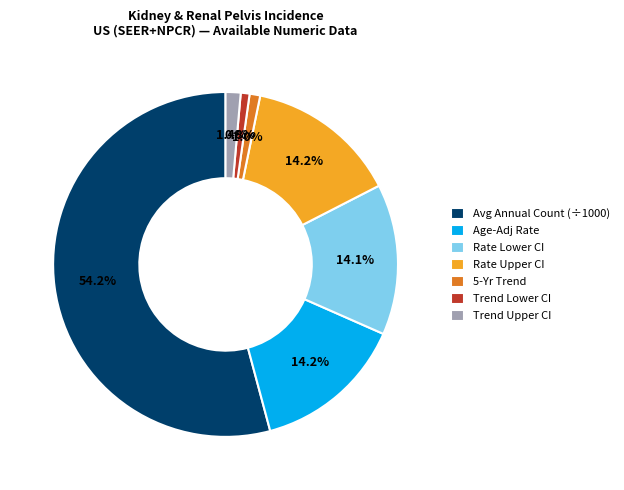

Does Avg Annual Count (÷1000) account for over 50% of the chart?

Yes